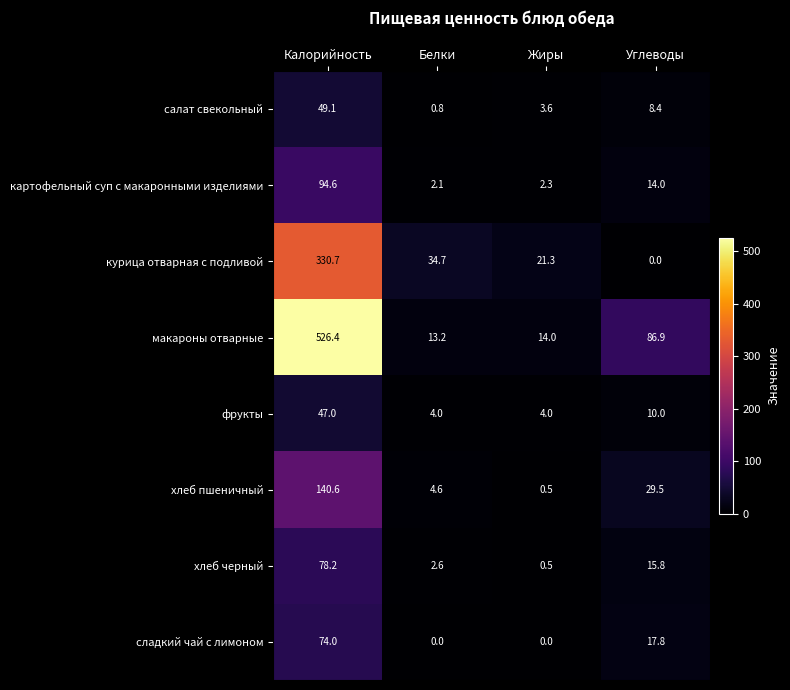

Count the number of categories in the chart.

4